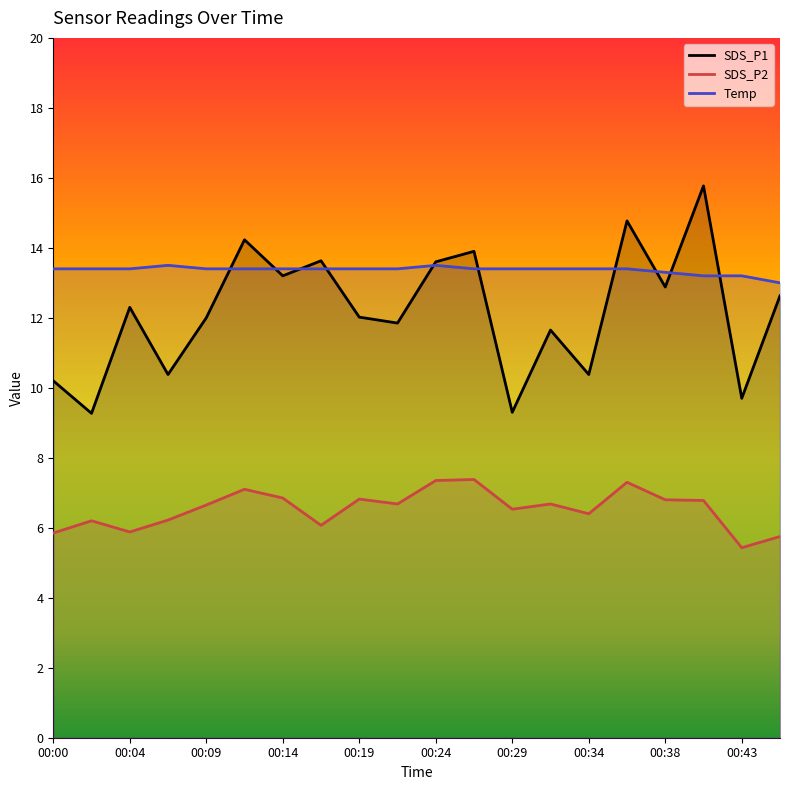

Reading left to right, transcribe all the data shown in this chart.

SDS_P1: 10.2	9.3	12.3	10.4	12.0	14.2	13.2	13.6	12.0	11.8	13.6	13.9	9.3	11.7	10.4	14.8	12.9	15.8	9.7	12.6
SDS_P2: 5.8	6.2	5.9	6.2	6.7	7.1	6.8	6.1	6.8	6.7	7.3	7.4	6.5	6.7	6.4	7.3	6.8	6.8	5.4	5.8
Temp: 13.4	13.4	13.4	13.5	13.4	13.4	13.4	13.4	13.4	13.4	13.5	13.4	13.4	13.4	13.4	13.4	13.3	13.2	13.2	13.0